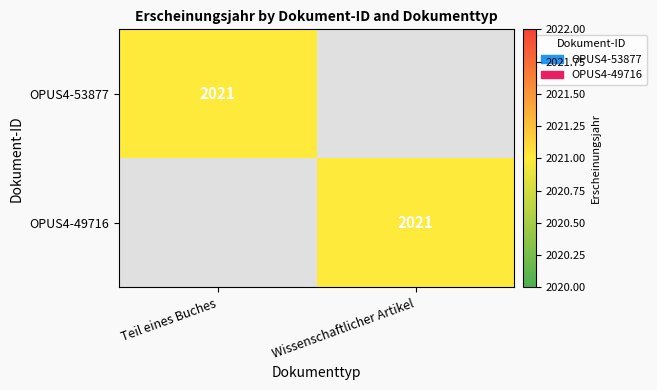

True or false: OPUS4-53877 has a value of 2021 at Teil eines Buches.

True